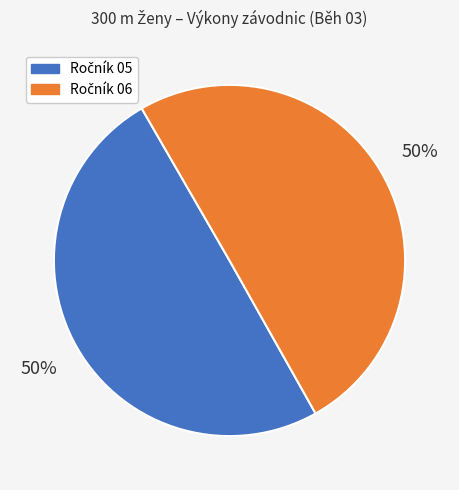

To the nearest percent, what is the average slice percentage?

50%